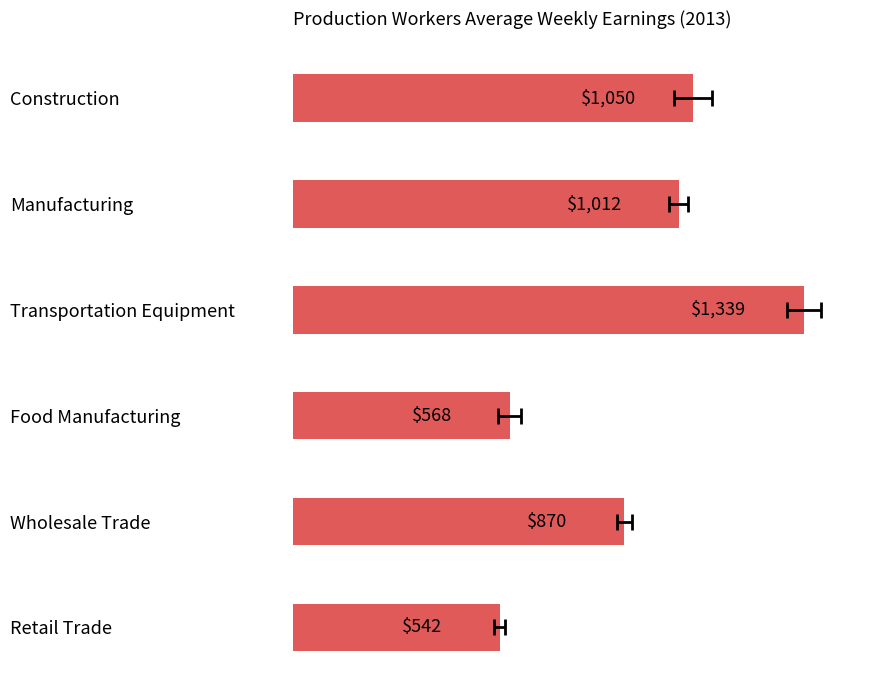

What is the change in value from Construction to Wholesale Trade?

-180.4